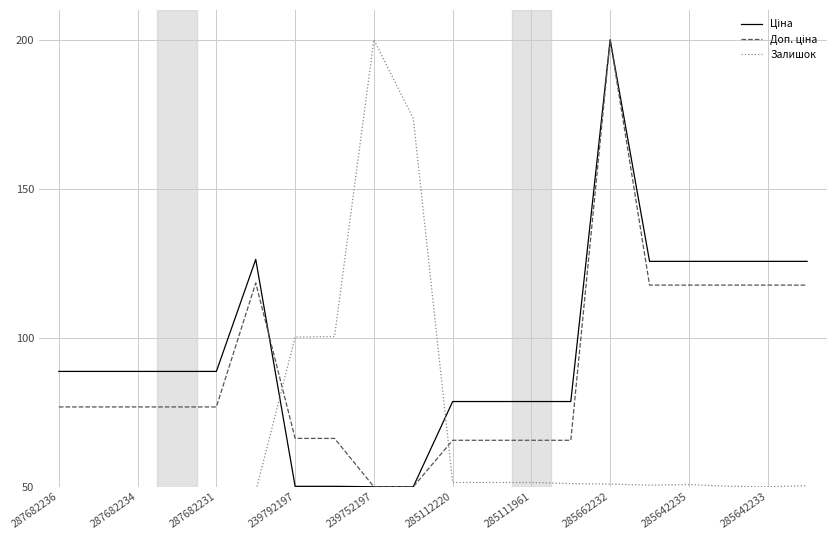

Which series has the widest spread of values?

Залишок